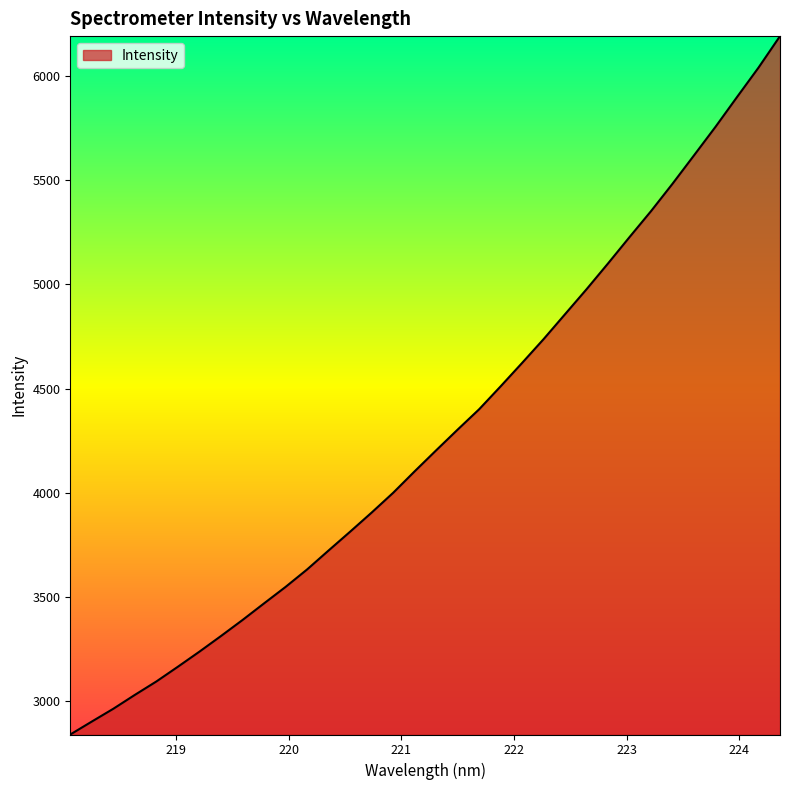

Does the chart have visible grid lines?

No